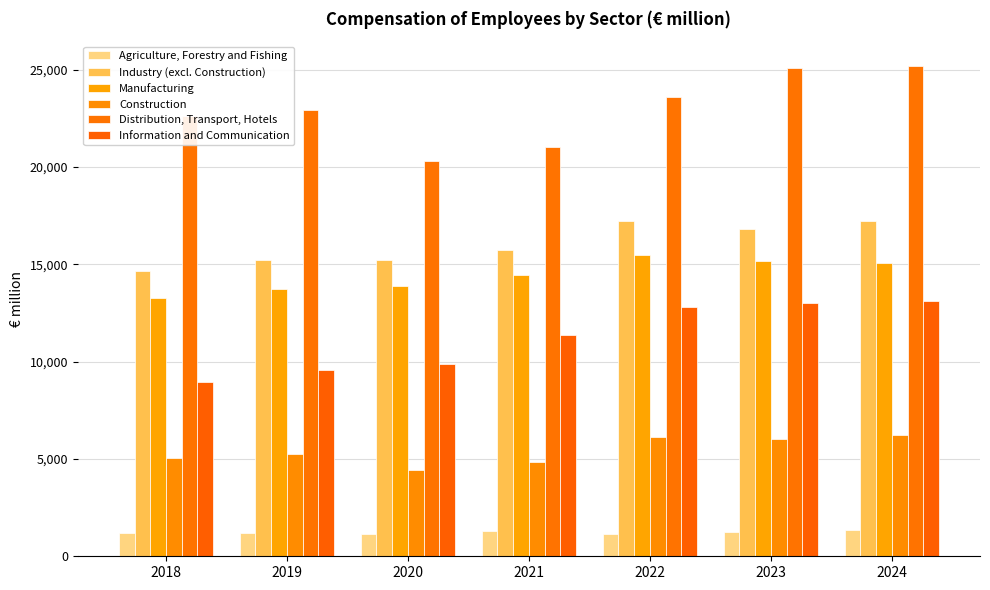

At how many categories does at least one series exceed 18586?

7